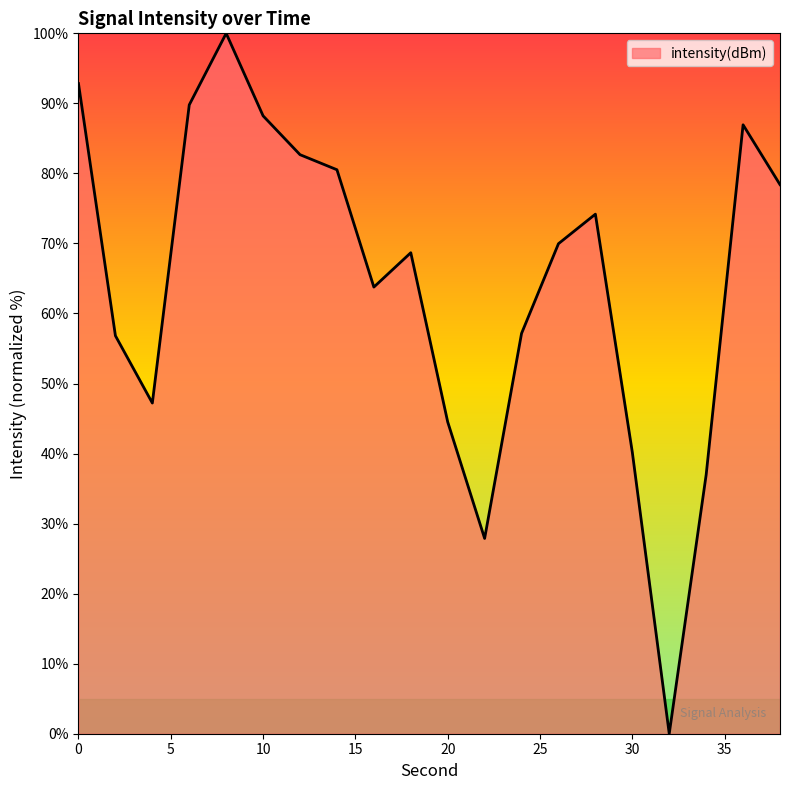

What is the difference between the maximum and minimum values?

100.0